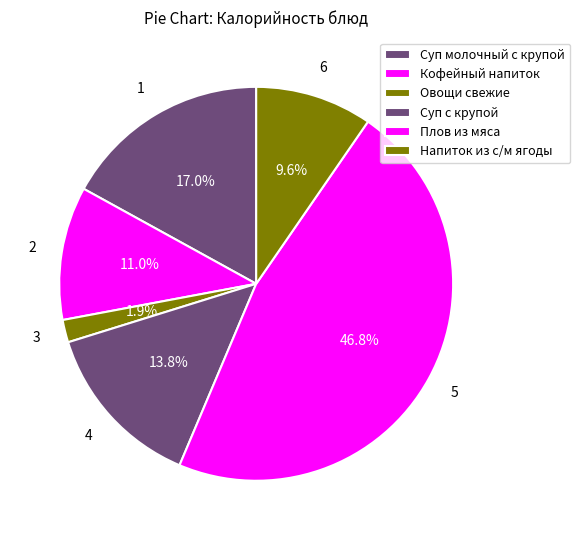

Rank the categories by value from highest to lowest.

Плов из мяса, Суп молочный с крупой, Суп с крупой, Кофейный напиток, Напиток из с/м ягоды, Овощи свежие